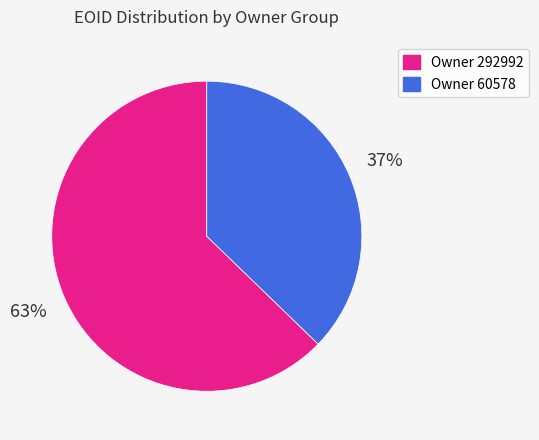

To the nearest percent, what percentage of the pie is Owner 292992?

63%